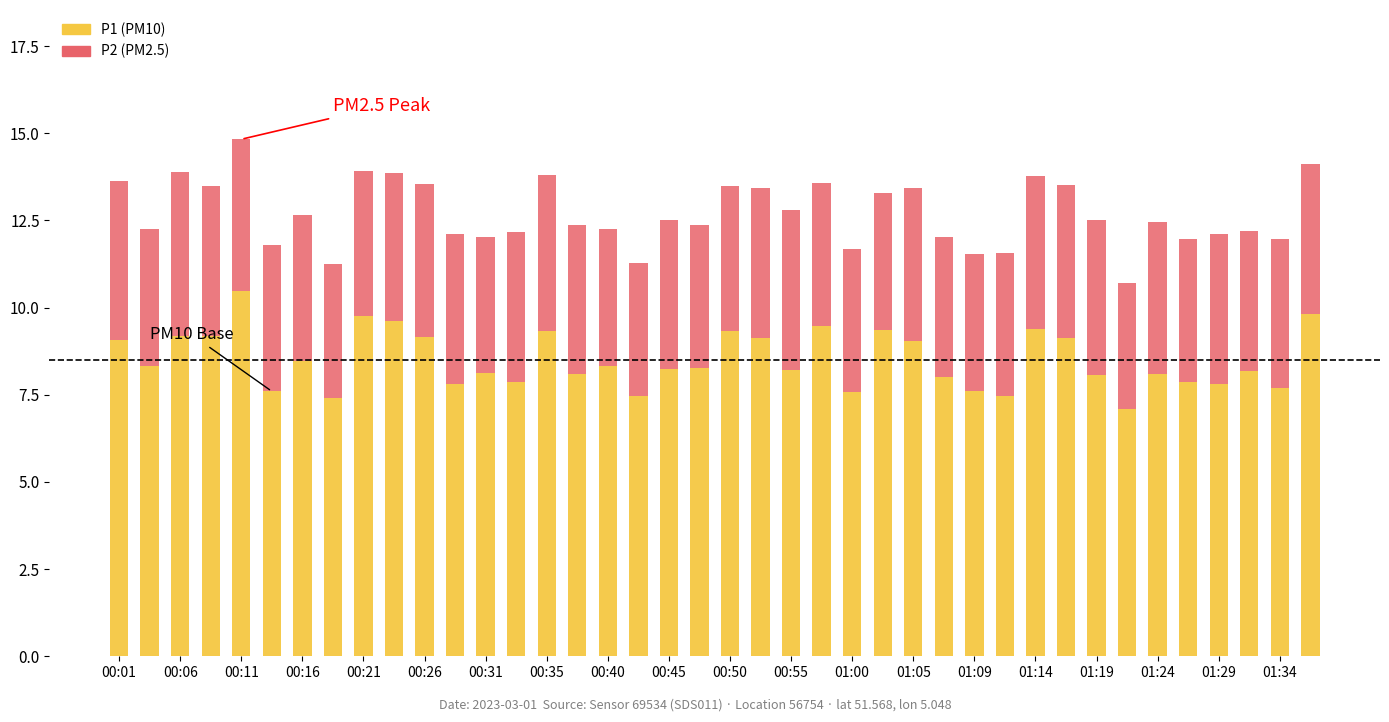

What is the lowest value of the P1 (PM10) series?

7.1